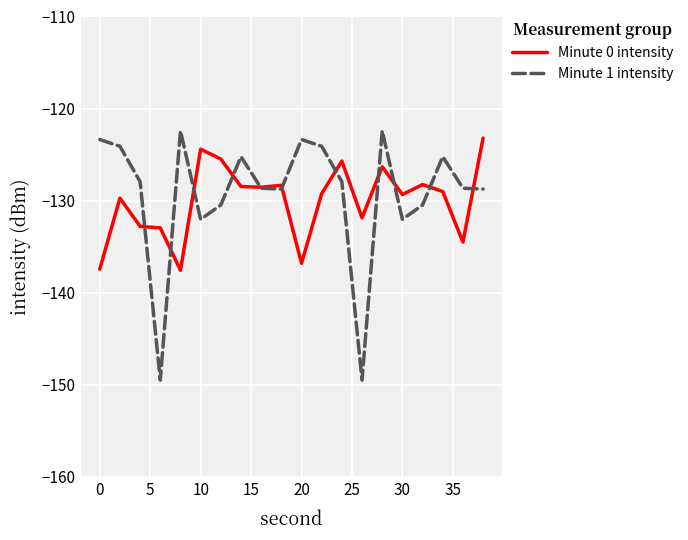

What is the lowest value of the Minute 1 intensity series?

-149.5